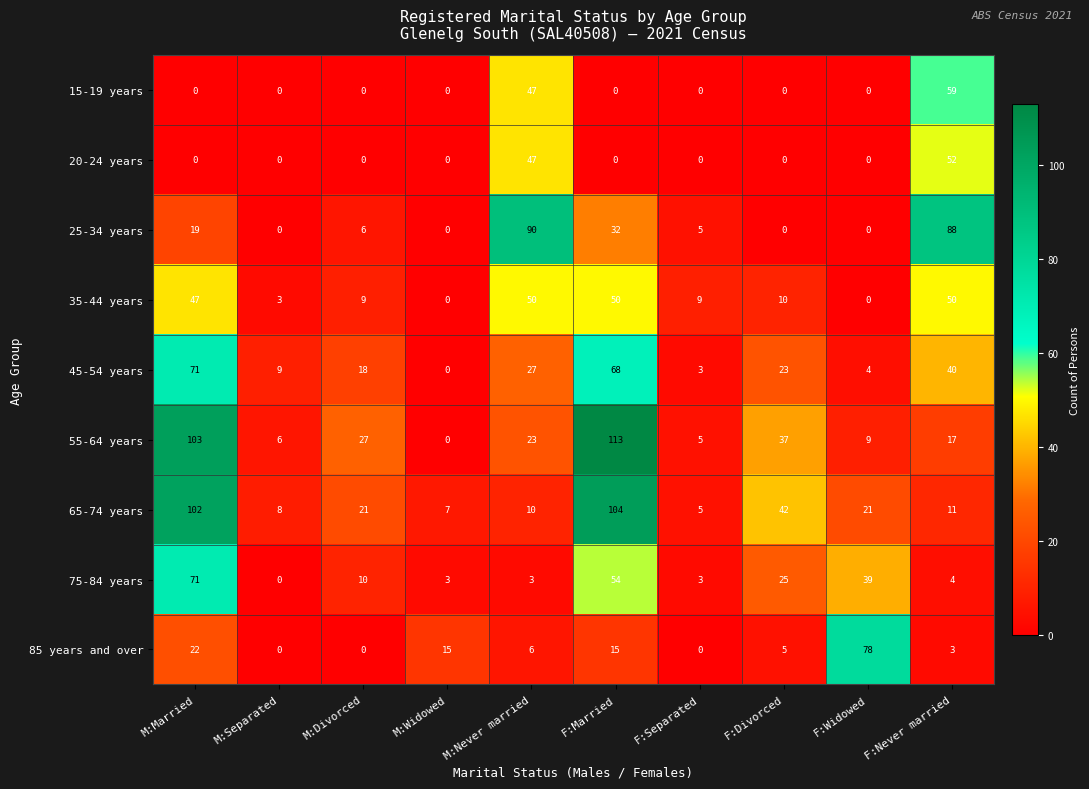

What is the maximum value for 65-74 years?

104